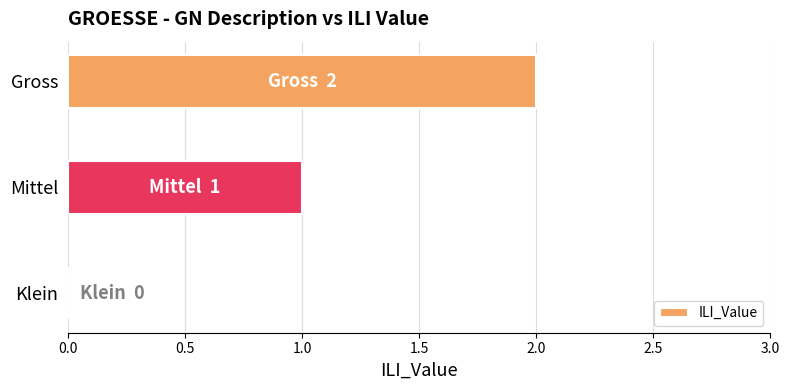

True or false: the data shows 1 at Klein.

False